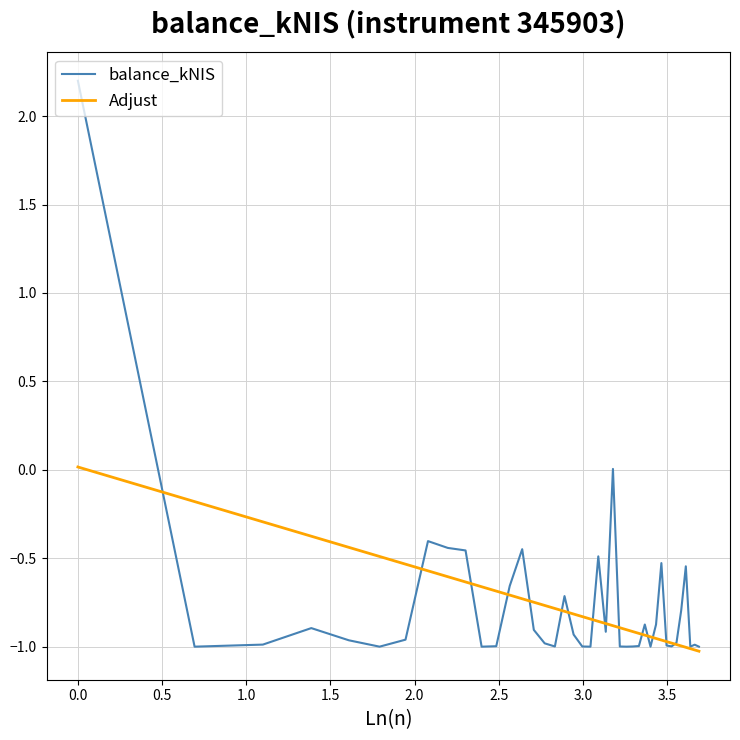

How many lines are shown in the chart?

2